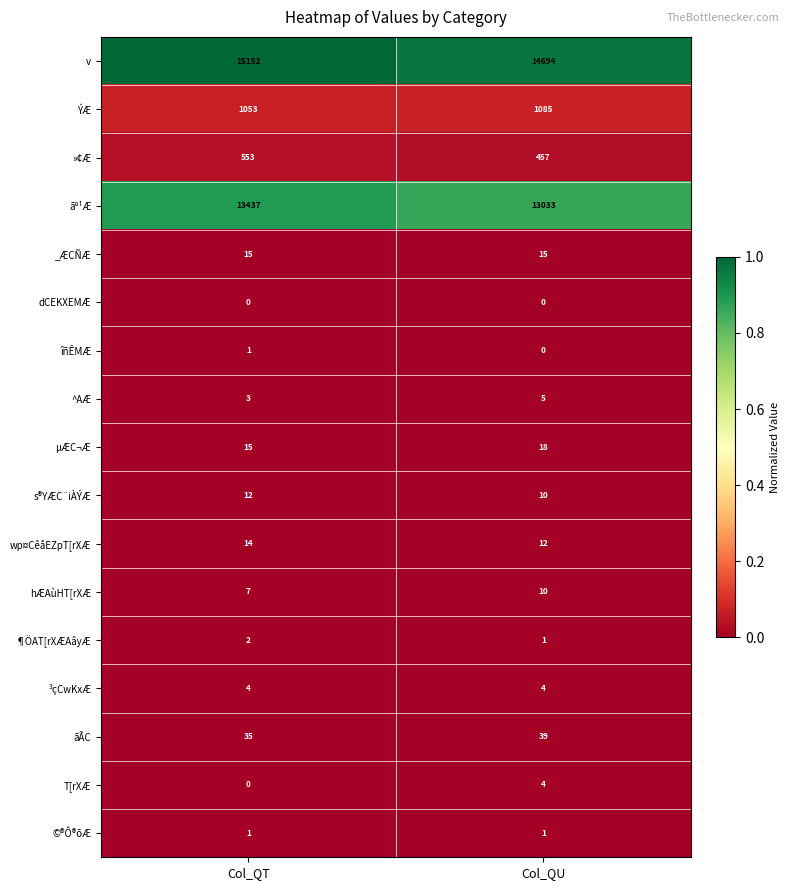

Read the v value at Col_QU, to the nearest 5.

14695